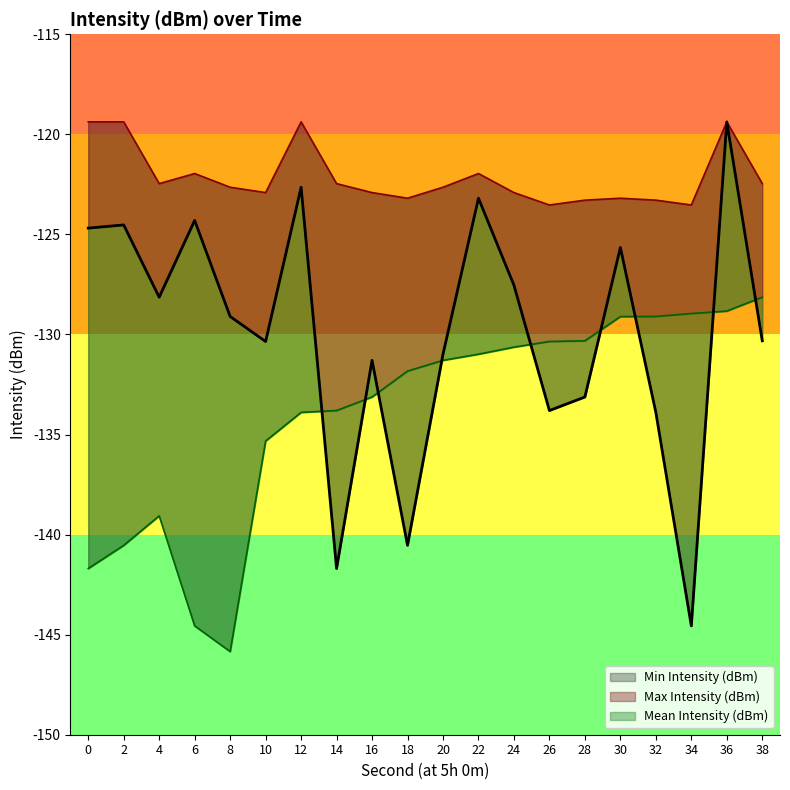

What is the smallest value displayed?

-145.8